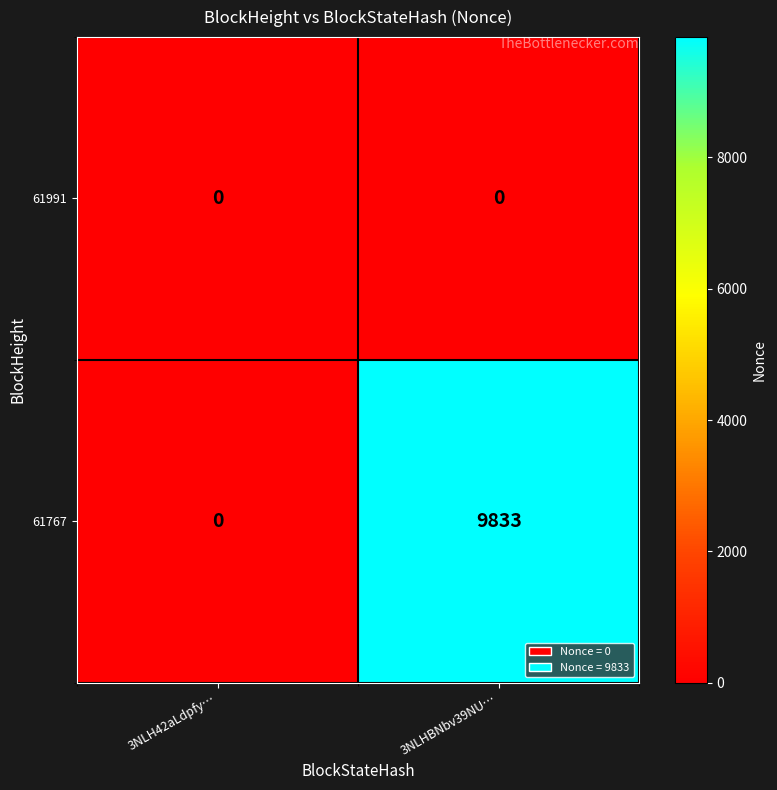

Is the value of 61767 at 3NLHBNbv39NU… greater than the value of 61991 at 3NLH42aLdpfy…?

Yes